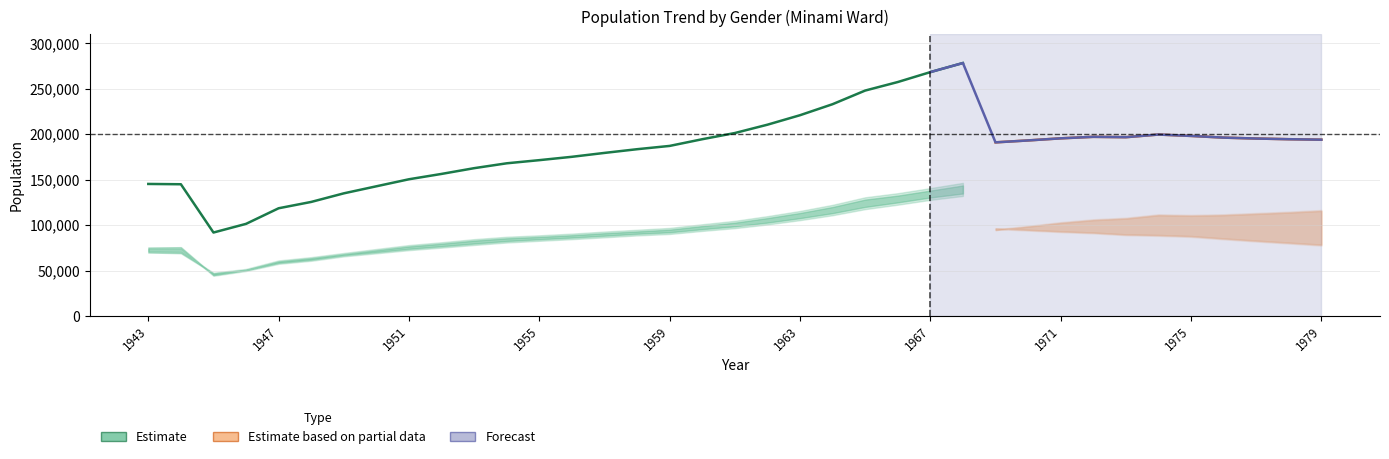

Where is the first local minimum for male?

1945